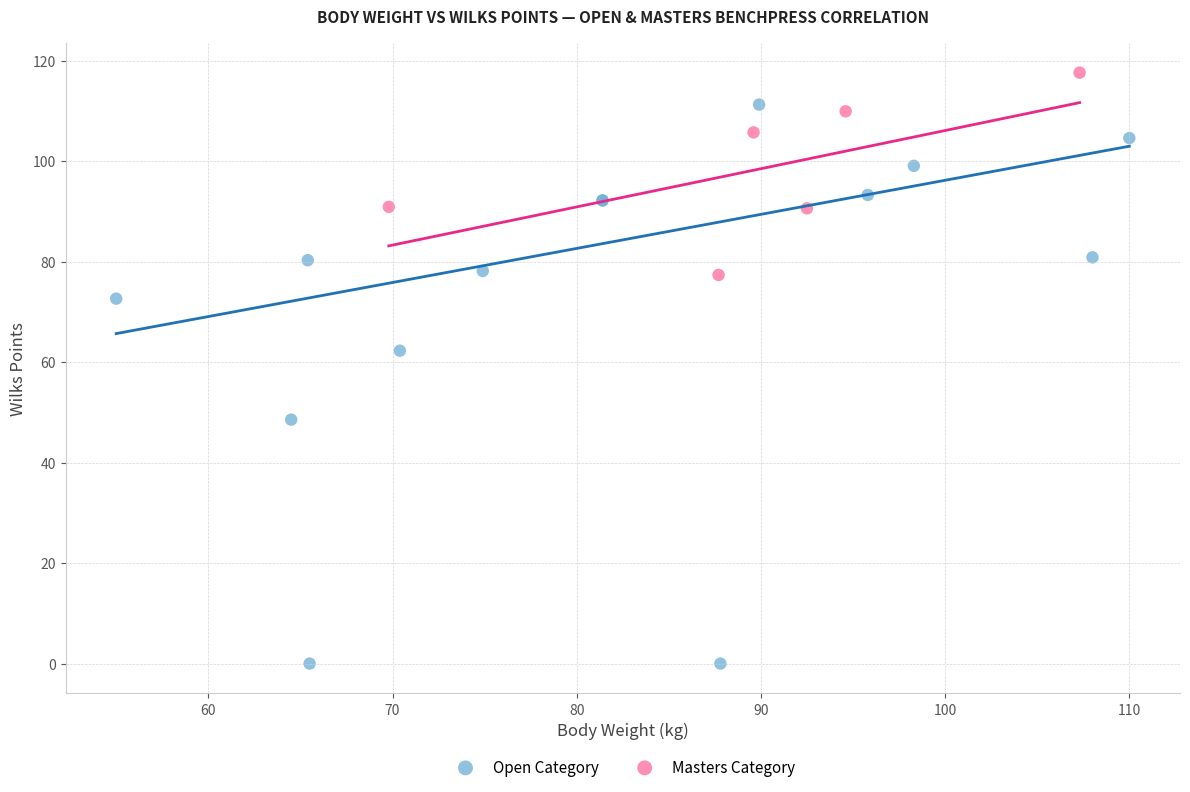

Which series contains the lowest Y value?

Open Category